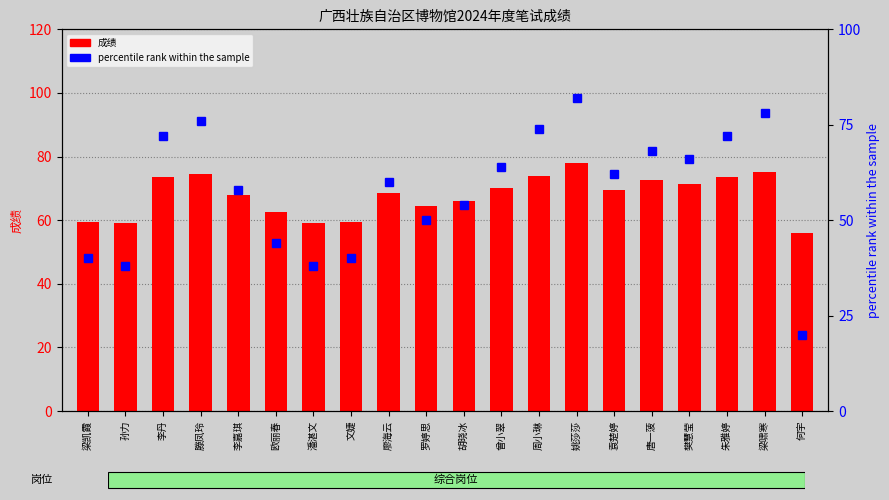

The value of percentile rank within the sample at 唐一菠 is 29.6. True or false?

False